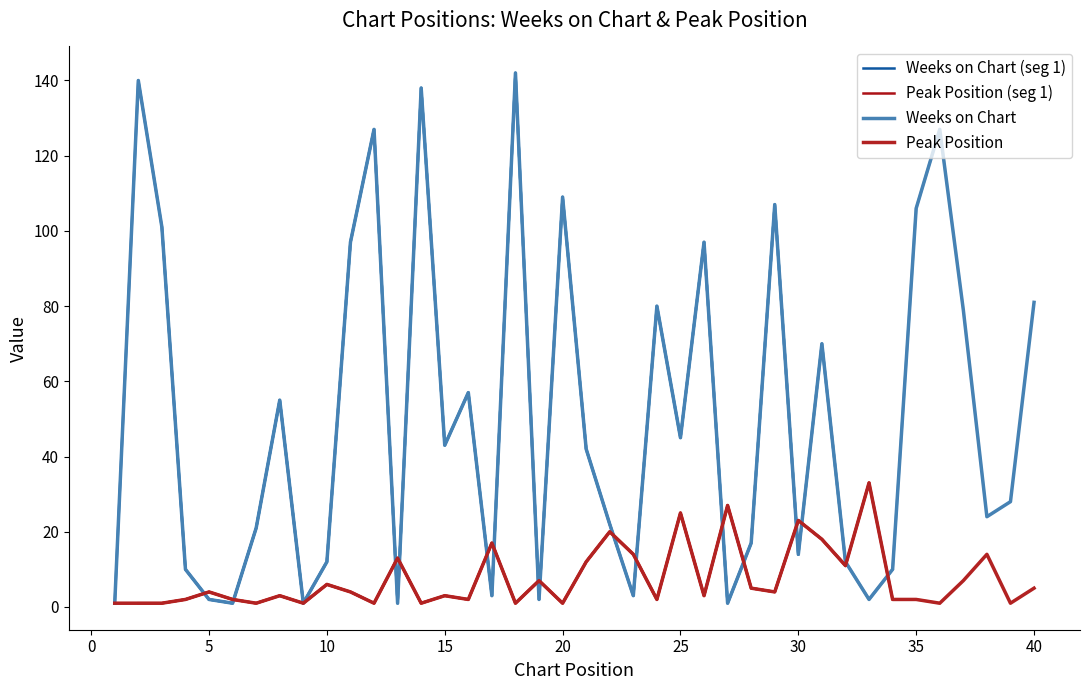

What is the value of the Weeks on Chart point at the 40th from the left?

81